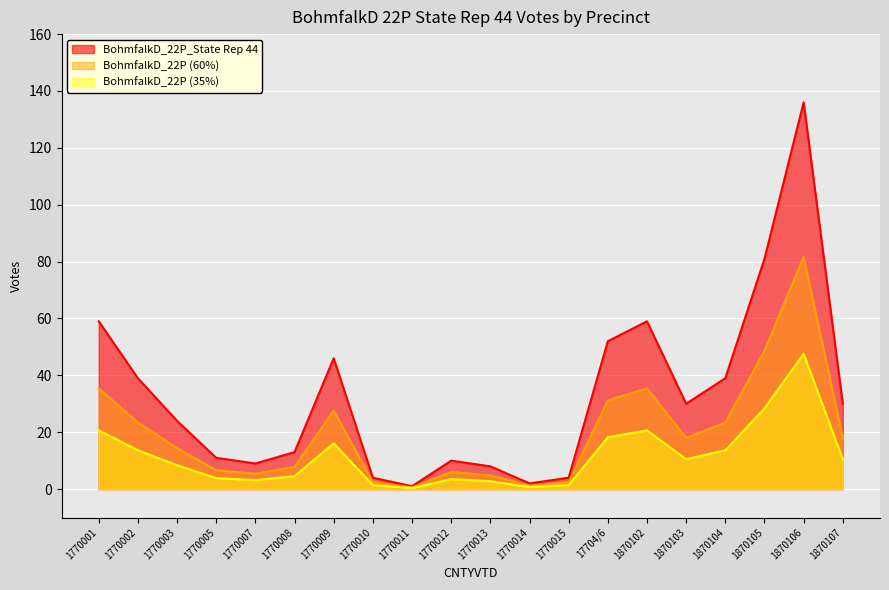

Is it true that the value at 1870107 is 18.0?

True